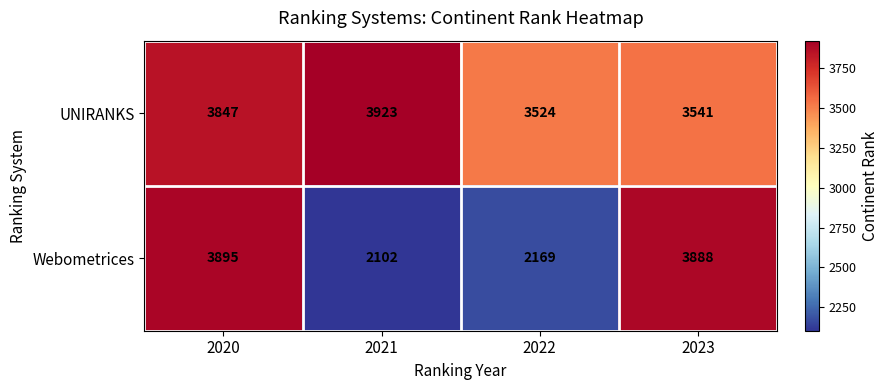

The UNIRANKS series shows 3923 at 2021. True or false?

True